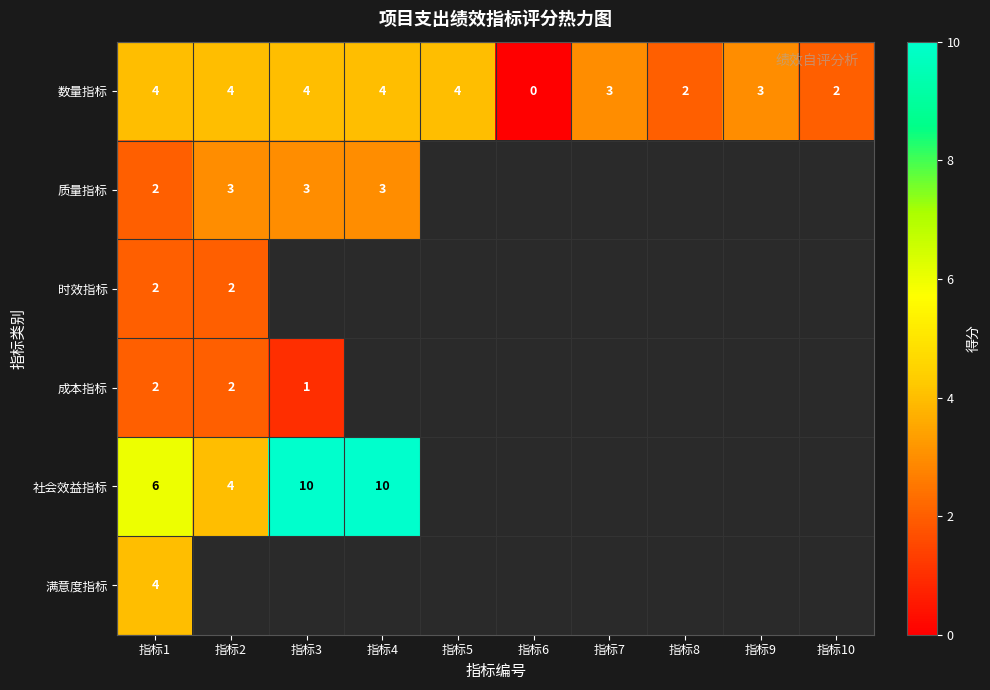

At which category does the chart reach its peak across all series?

指标3